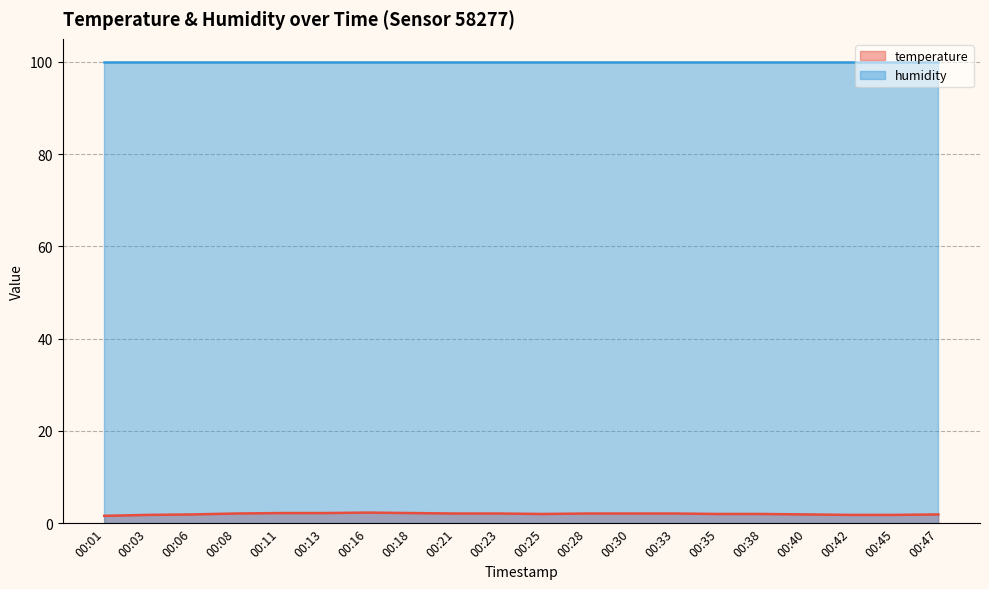

At which label does the data first exceed 2?

00:08